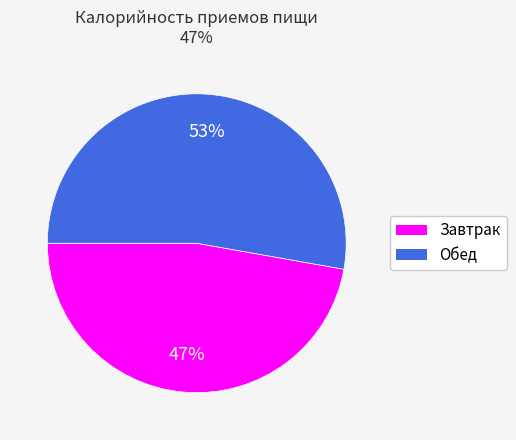

Combined, do Обед and Завтрак account for over 50%?

Yes